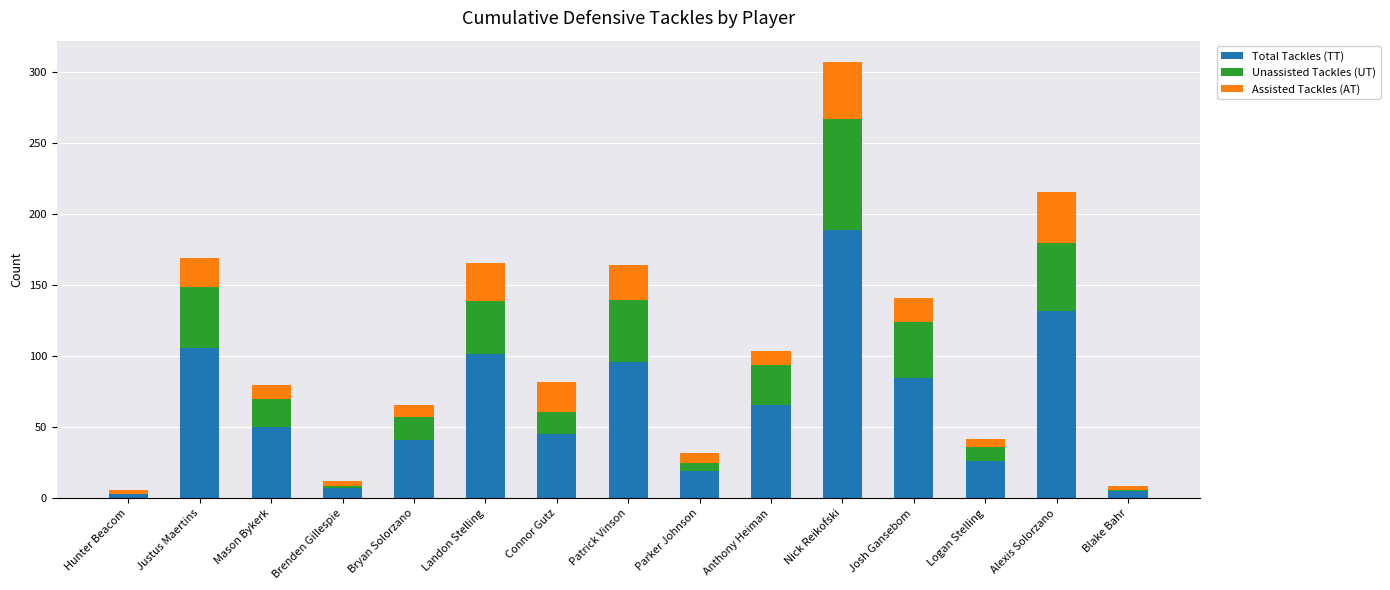

Are the bars horizontal?

No